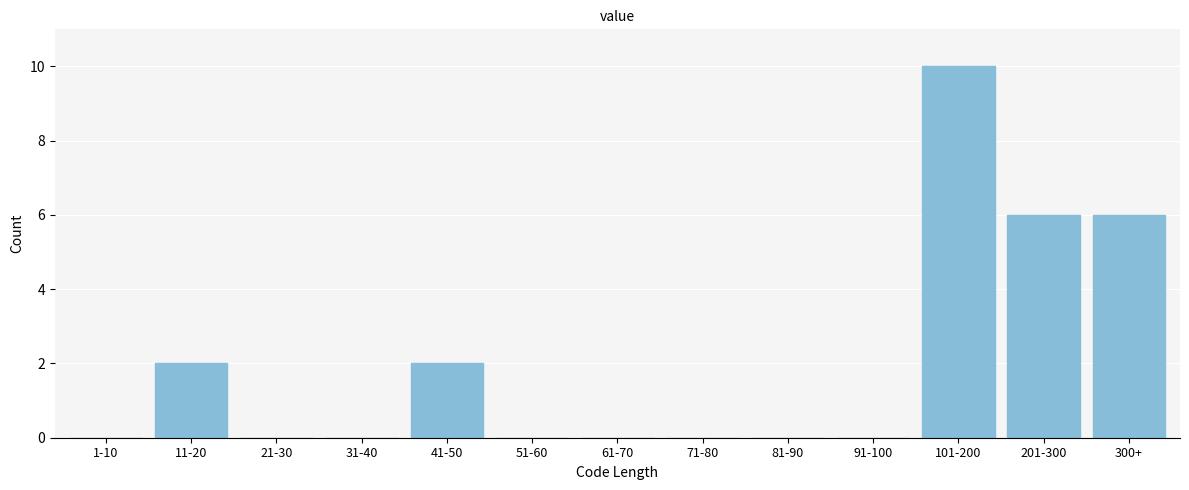

Reading left to right, transcribe all the data shown in this chart.

1-10=0	11-20=2	21-30=0	31-40=0	41-50=2	51-60=0	61-70=0	71-80=0	81-90=0	91-100=0	101-200=10	201-300=6	300+=6